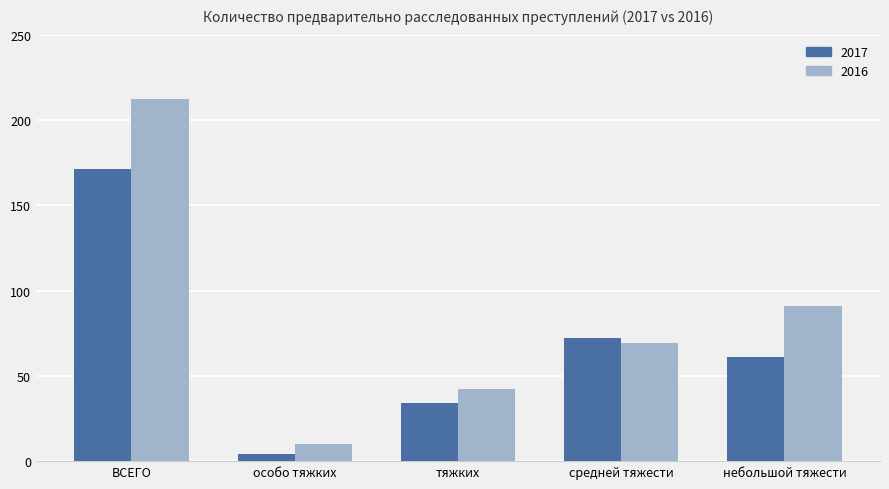

How many series are shown in this chart?

2